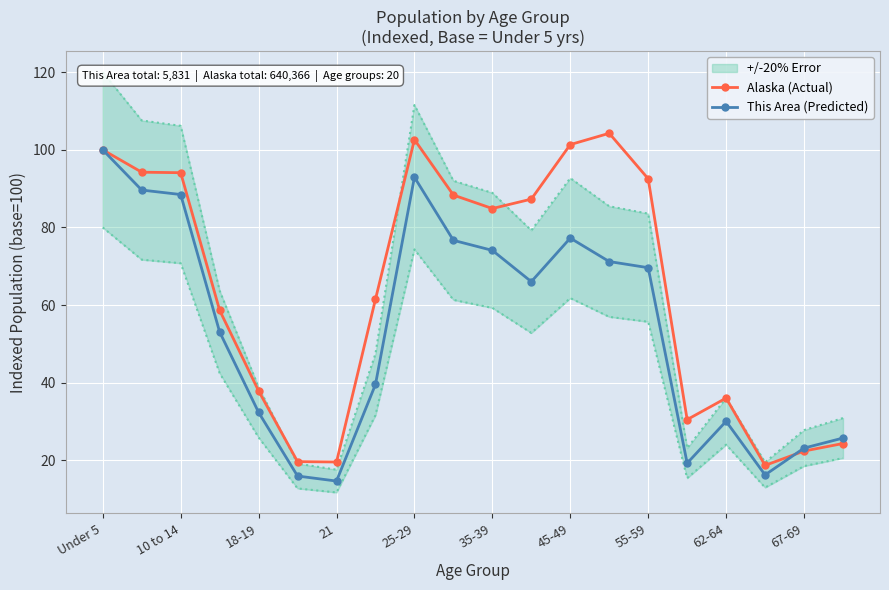

After their last crossing, which series has the higher values: This Area (Predicted) or Alaska (Actual)?

This Area (Predicted)